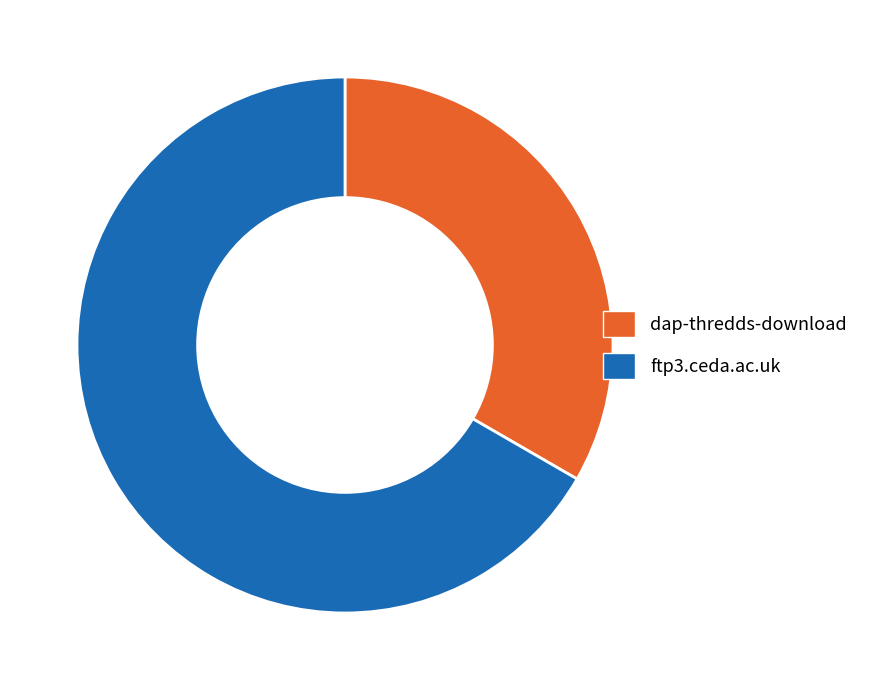

True or false: dap-thredds-download accounts for 43% of the total.

False